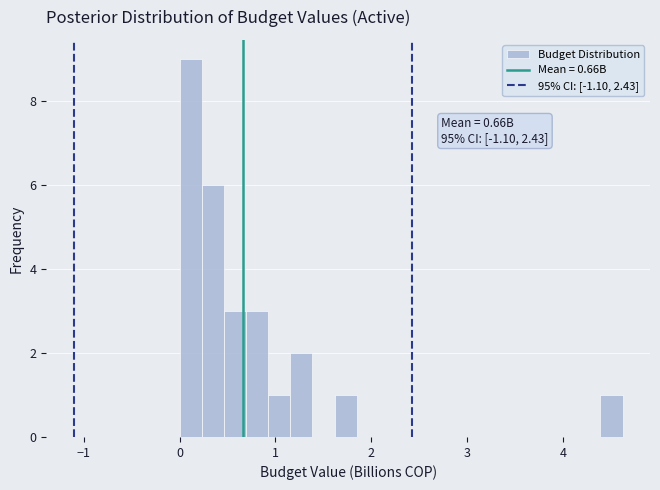

Read against the x-axis, roughly where is the centre of the tallest bar?

0.1